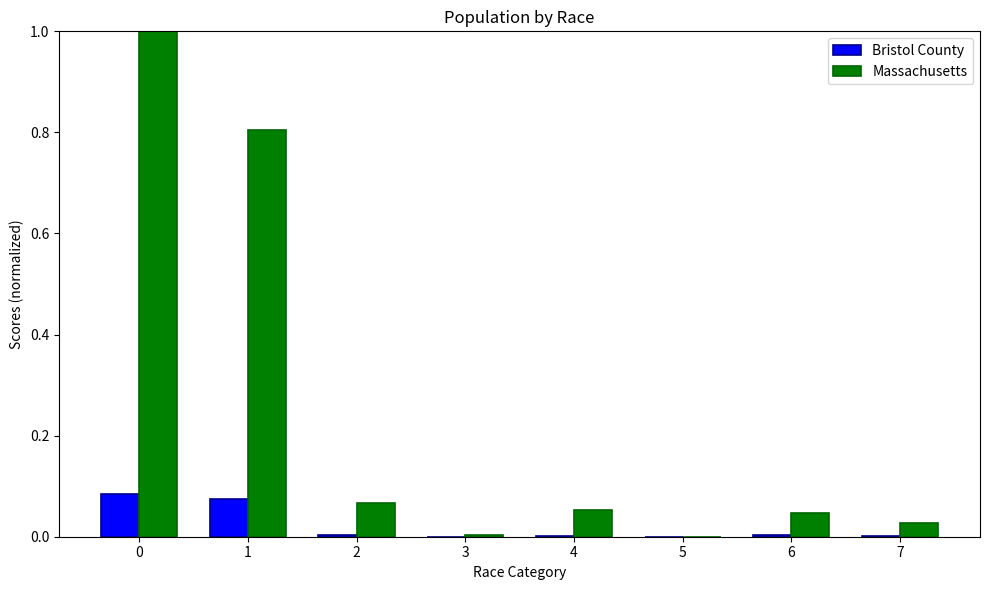

The Massachusetts series shows 0.0 at 7. True or false?

True